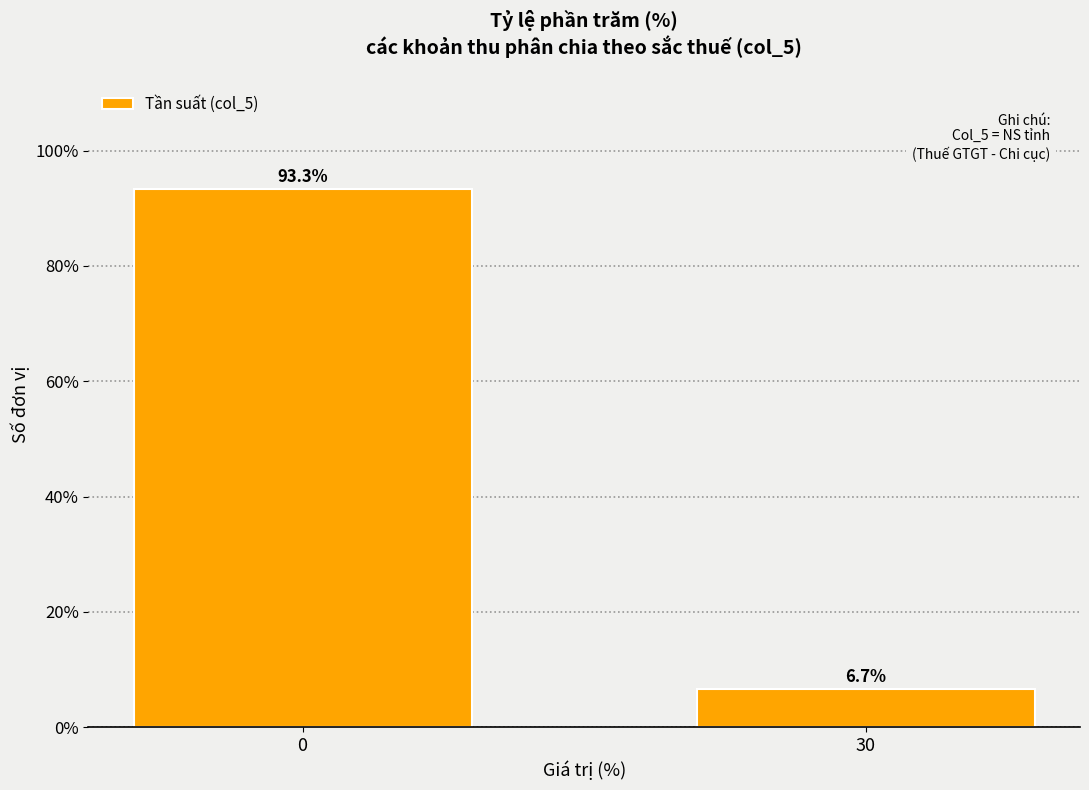

Reading left to right, list all the values displayed in this chart.

93.3	6.7